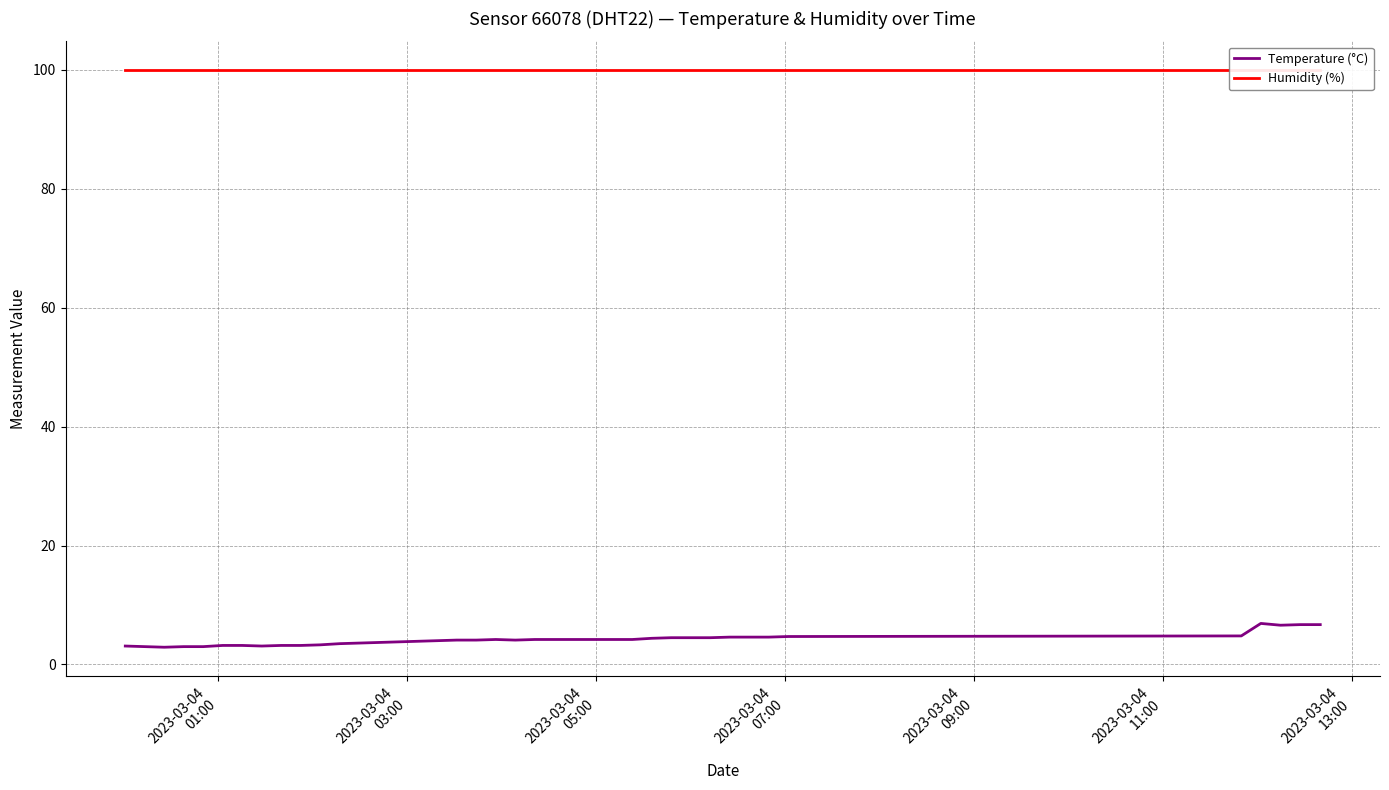

What is the value of the Temperature (°C) point at the 31st from the left?

4.5